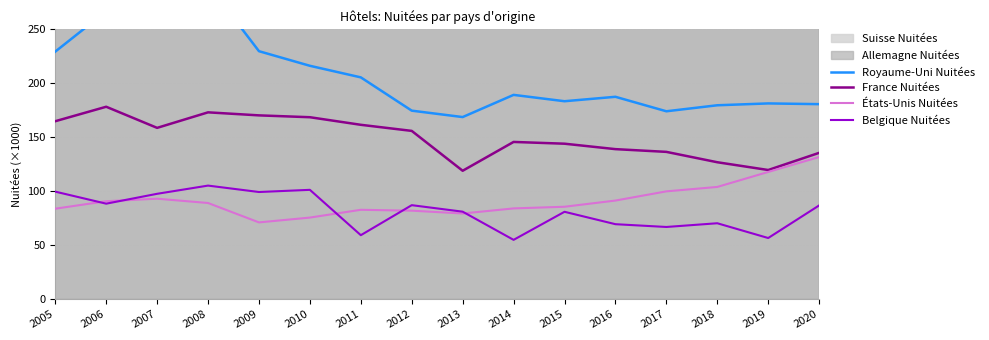

How many data points in Belgique Nuitées are less than 86?

8